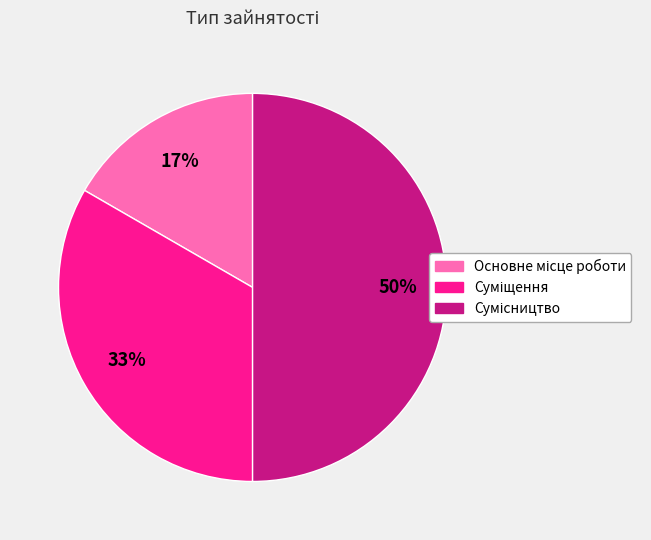

To the nearest percent, what is the average slice percentage?

33%